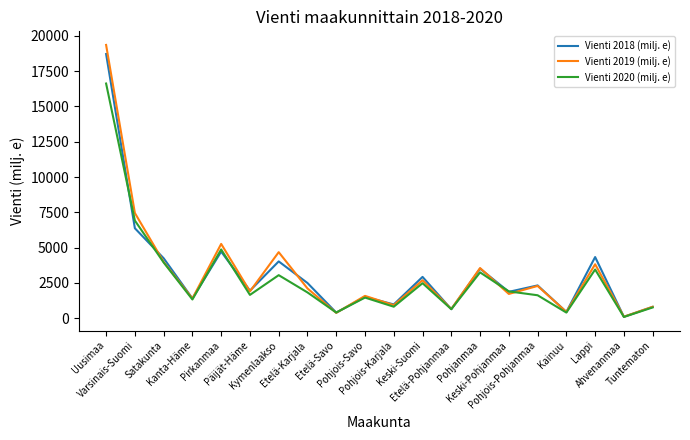

What is the maximum value for Vienti 2018 (milj. e)?

18717.0